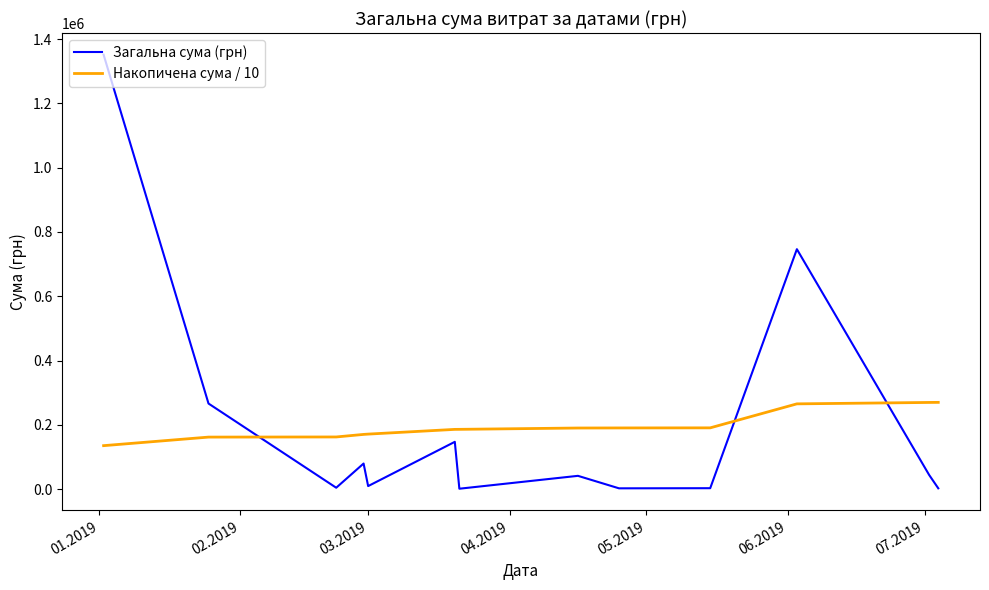

What is the difference between the maximum and second lowest values in the Накопичена сума / 10 series?

108066.3